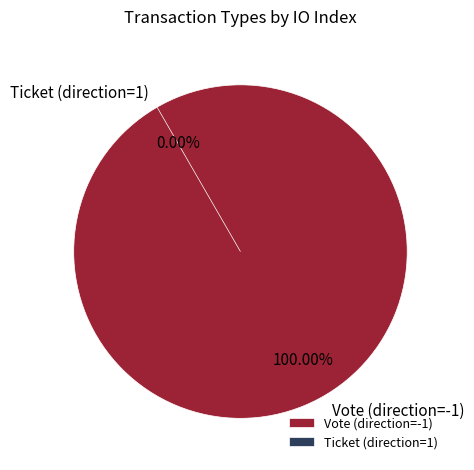

What is the change in value from Vote (direction=-1) to Ticket (direction=1)?

-1